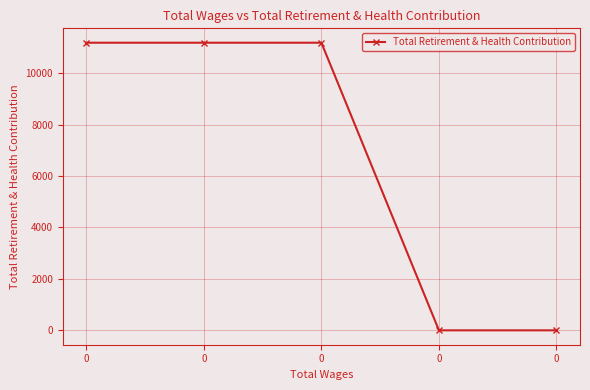

How many lines are shown in the chart?

1